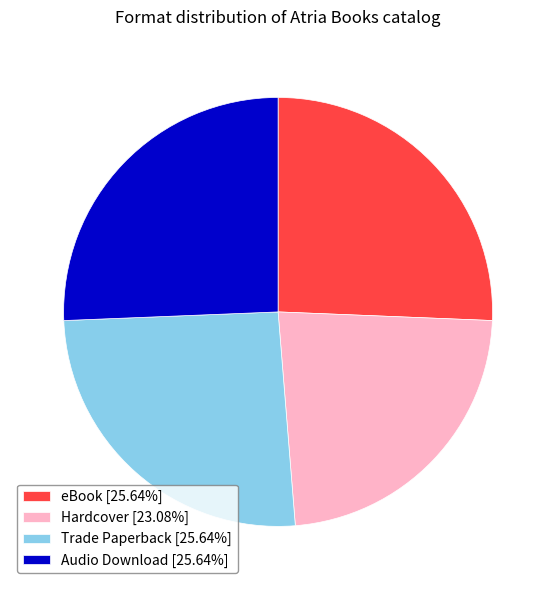

Is Audio Download [25.64%] the majority of the pie?

No